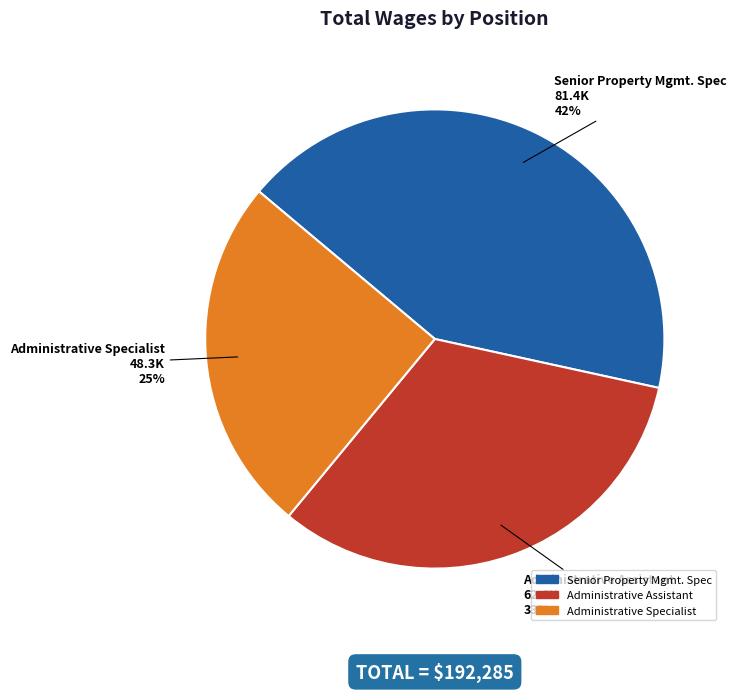

True or false: Senior Property Mgmt. Spec accounts for 42% of the total.

True